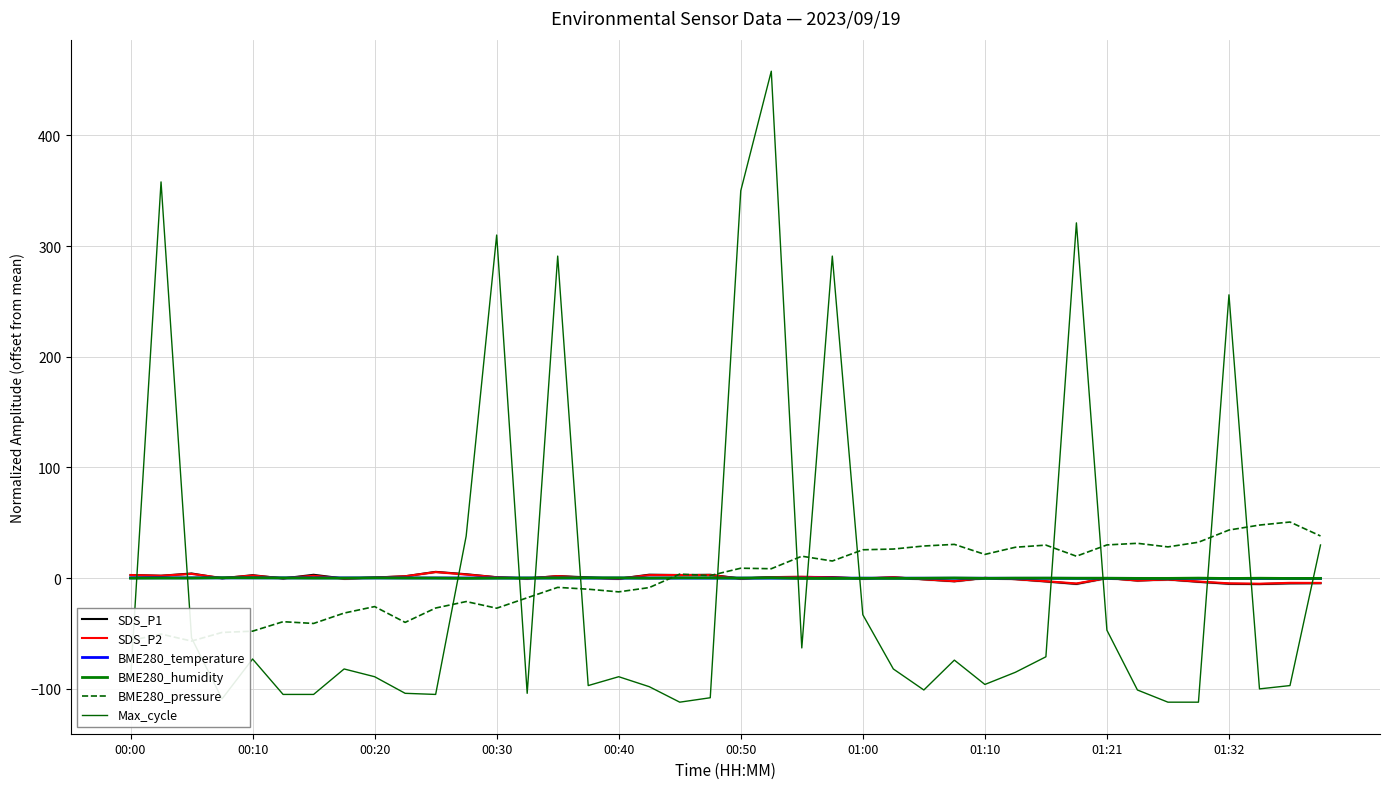

What is the highest value of the BME280_temperature series?

0.3